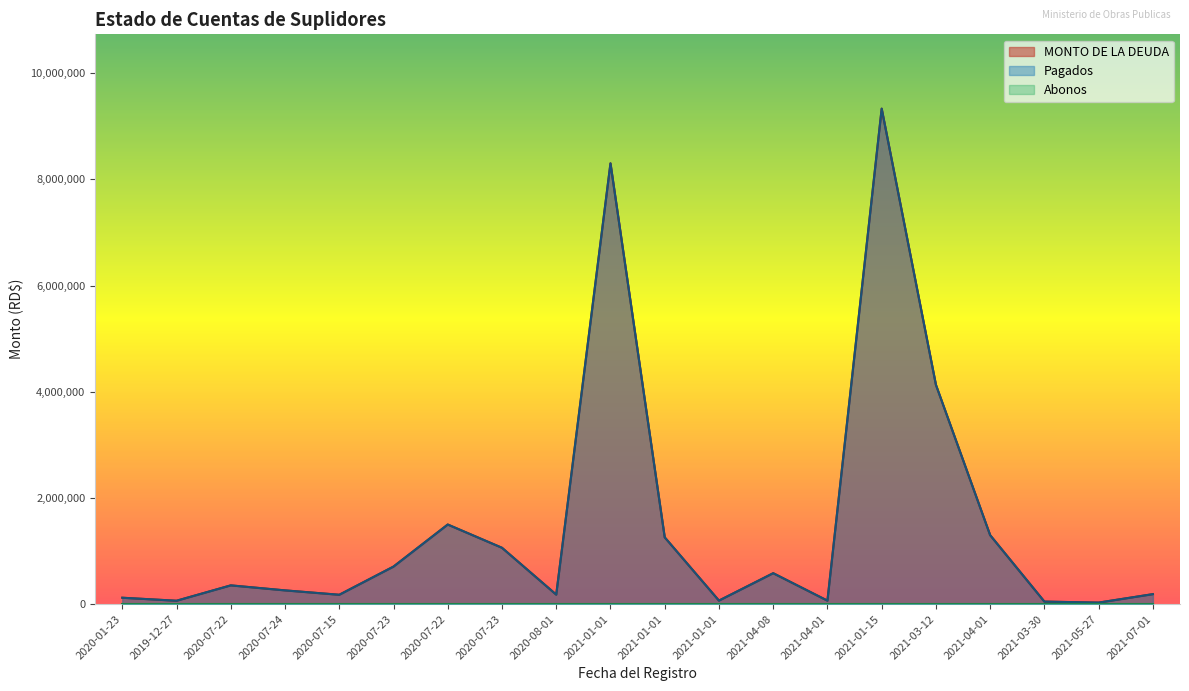

True or false: Pagados and MONTO DE LA DEUDA cross at least once.

False